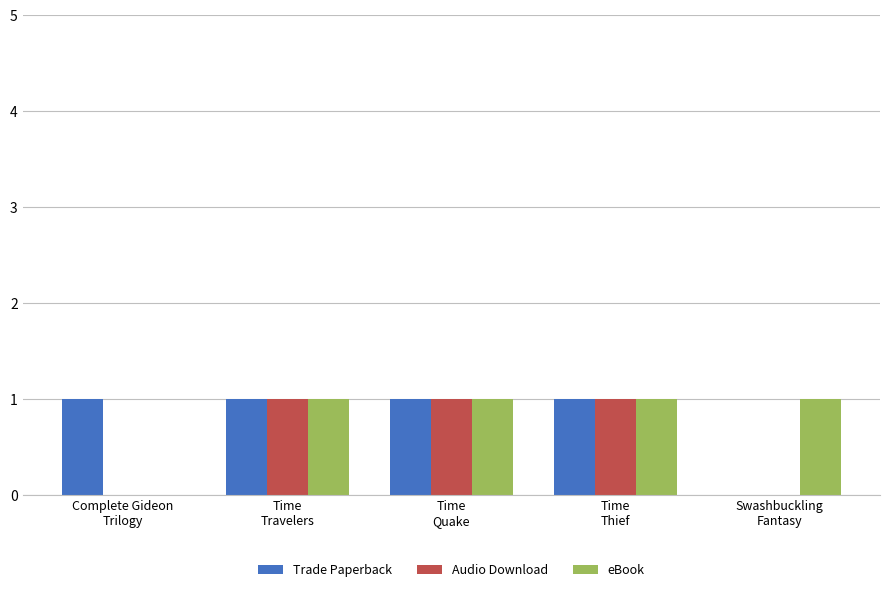

What is the sum of all eBook values?

4